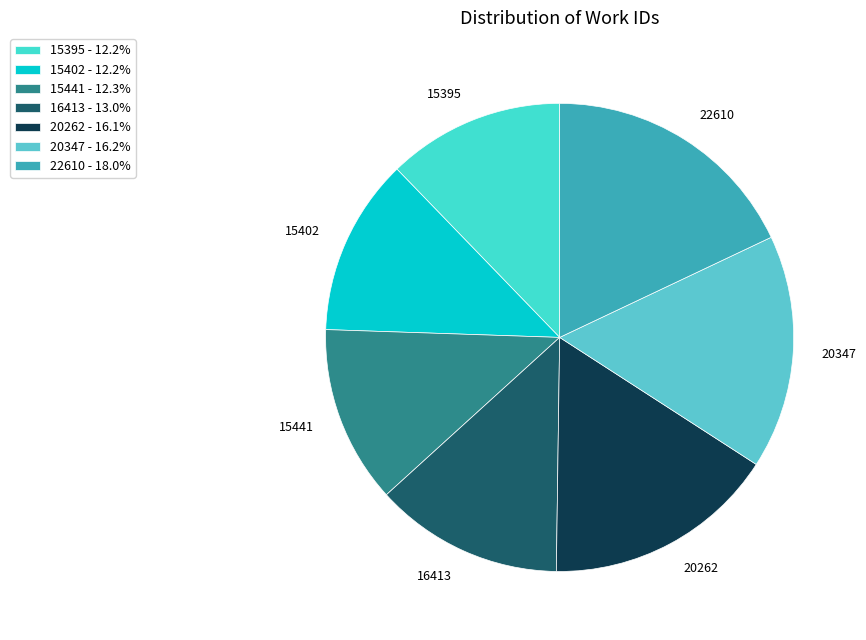

Approximately how many times larger is the value at 15441 compared to 15402?

1.0